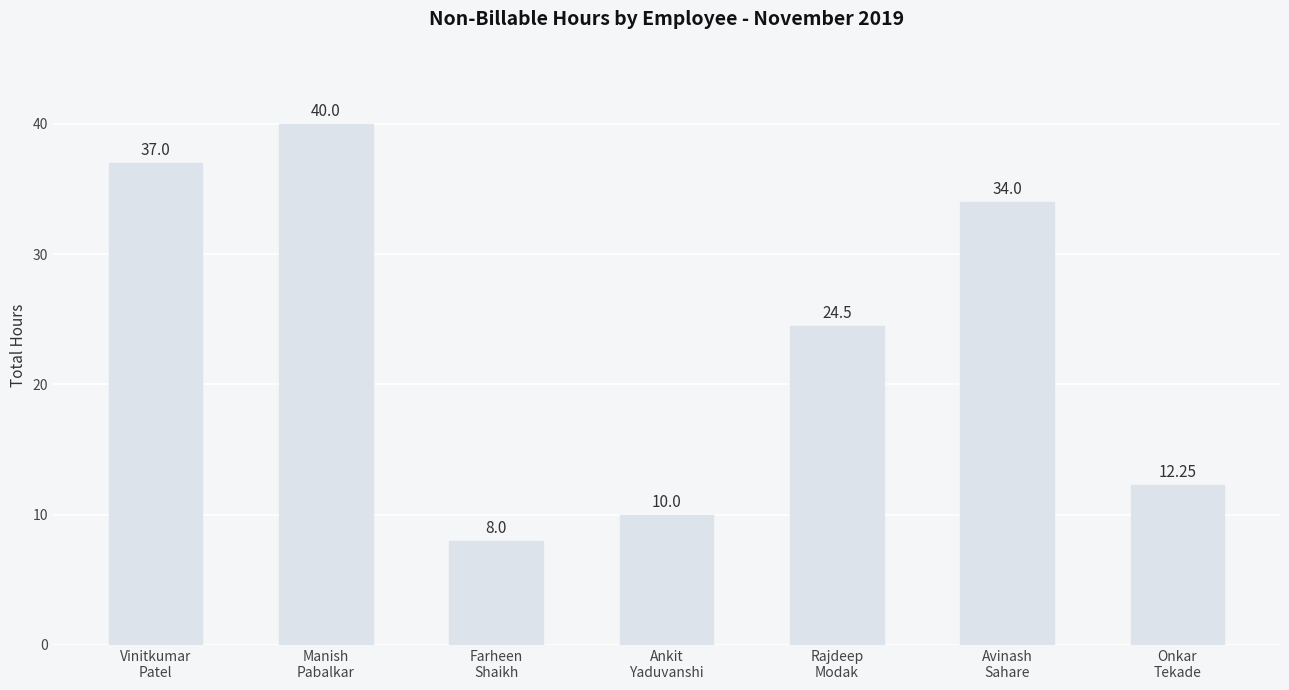

Rank the categories by value from lowest to highest.

Farheen
Shaikh, Ankit
Yaduvanshi, Onkar
Tekade, Rajdeep
Modak, Avinash
Sahare, Vinitkumar
Patel, Manish
Pabalkar